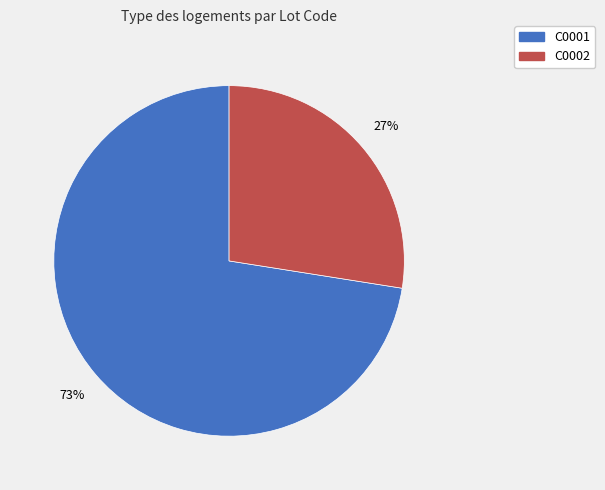

Combined, do C0001 and C0002 account for over 50%?

Yes